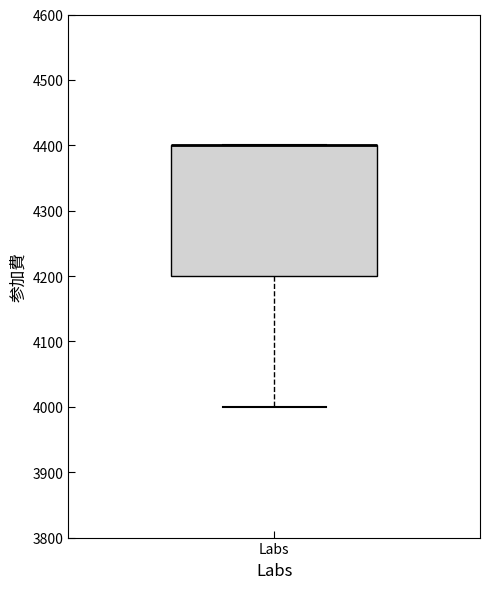

Where is the lower edge of the box for Labs on the y-axis? The values are not printed on the chart, so give them approximately, as read against the axis.

4200